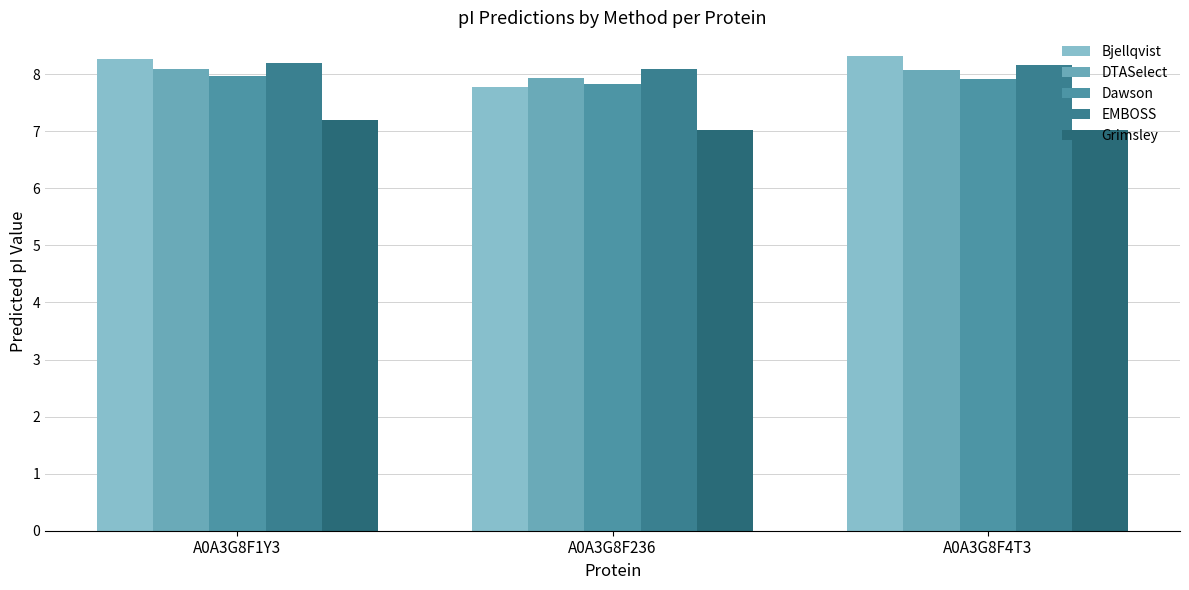

What is the total value across all series at A0A3G8F236?

38.6